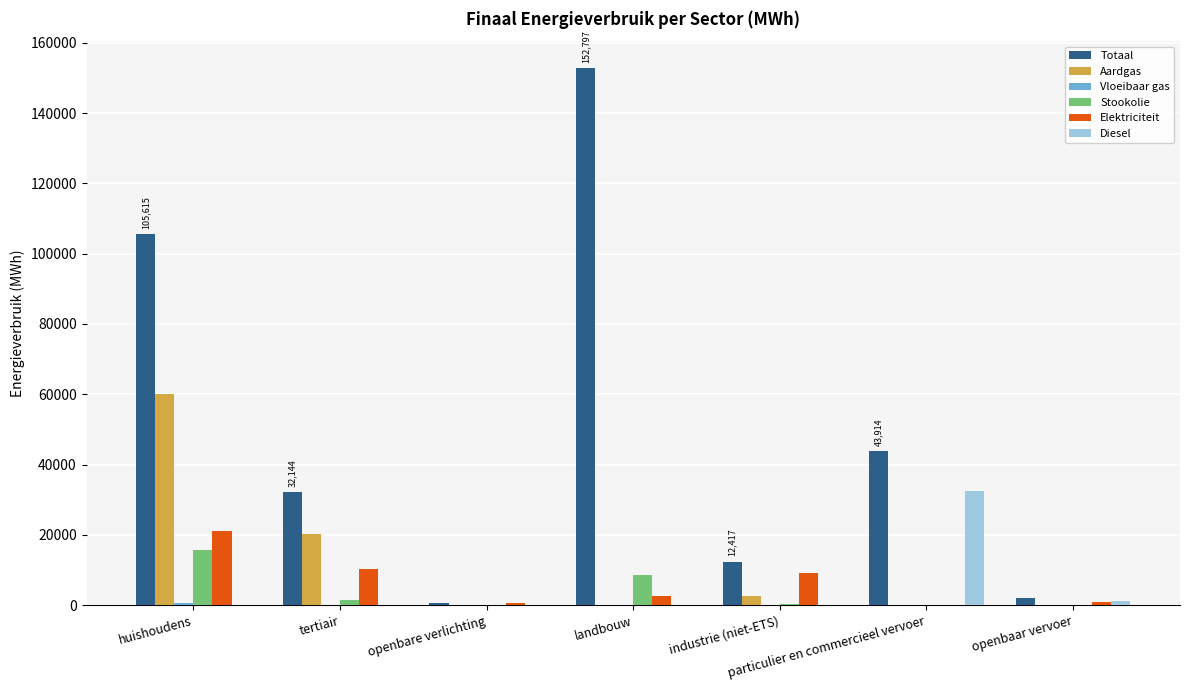

What is the average value of the Diesel series?

4817.2